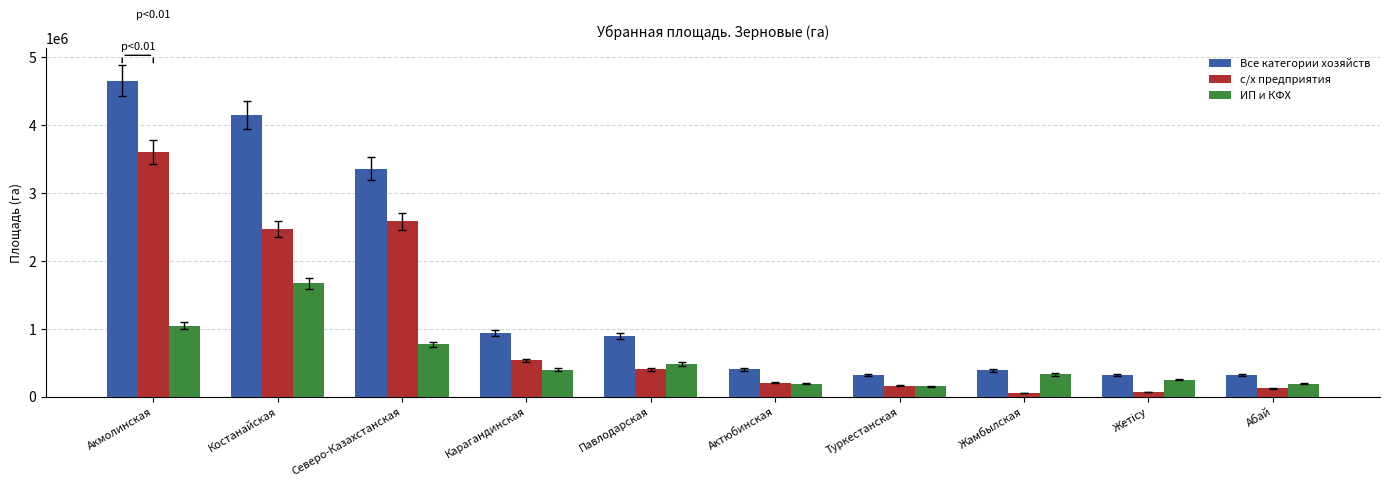

What is the difference between the second highest and minimum values in the с/х предприятия series?

2528606.9